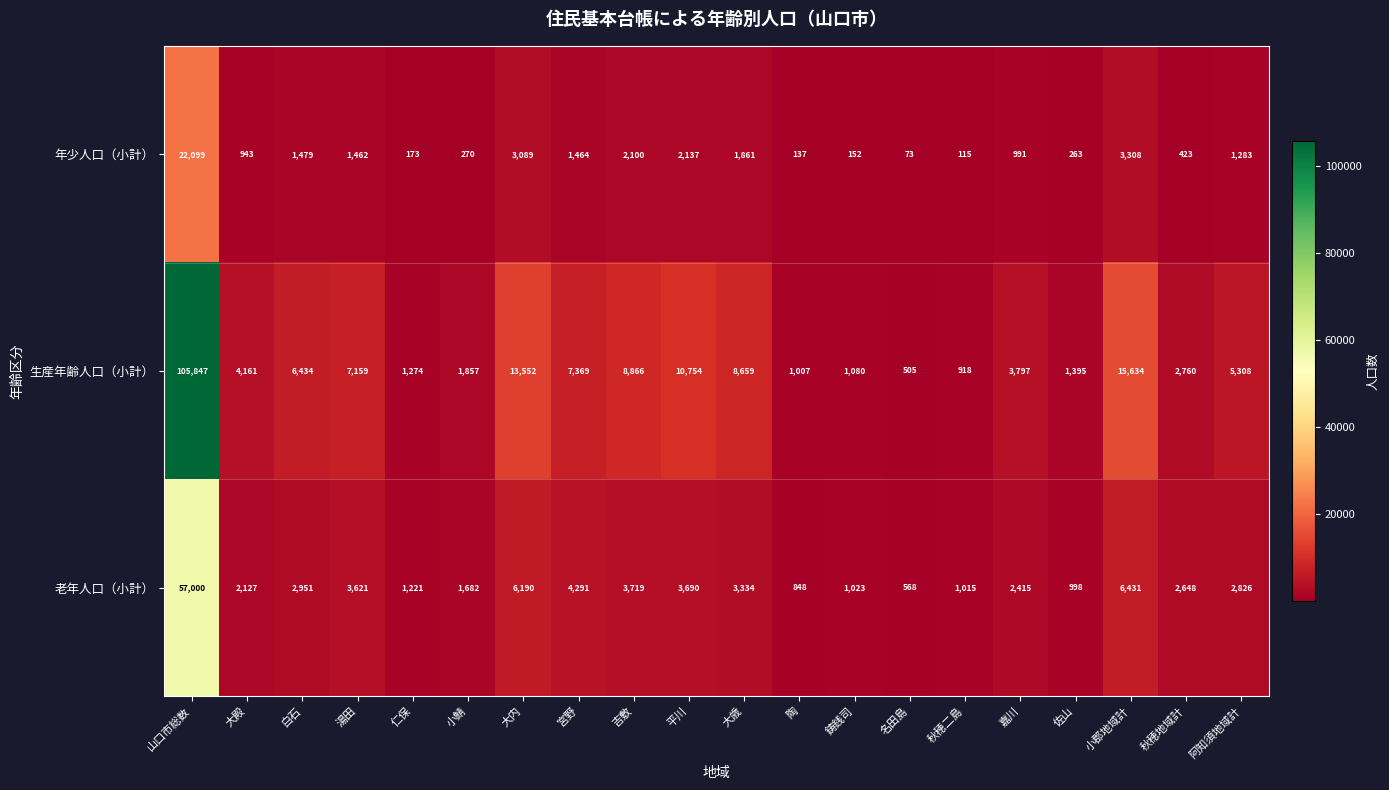

What is the sum of all 老年人口（小計） values?

108598